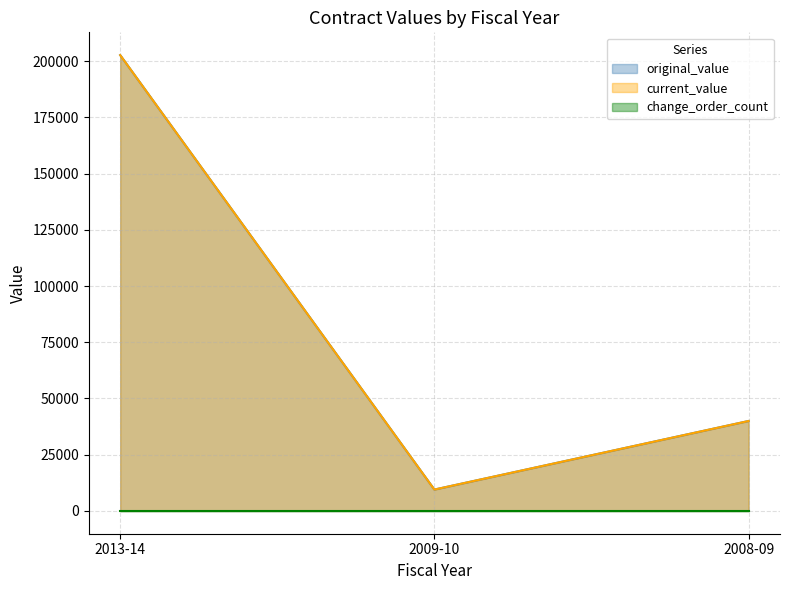

At which category is the sum across all series the highest?

2013-14